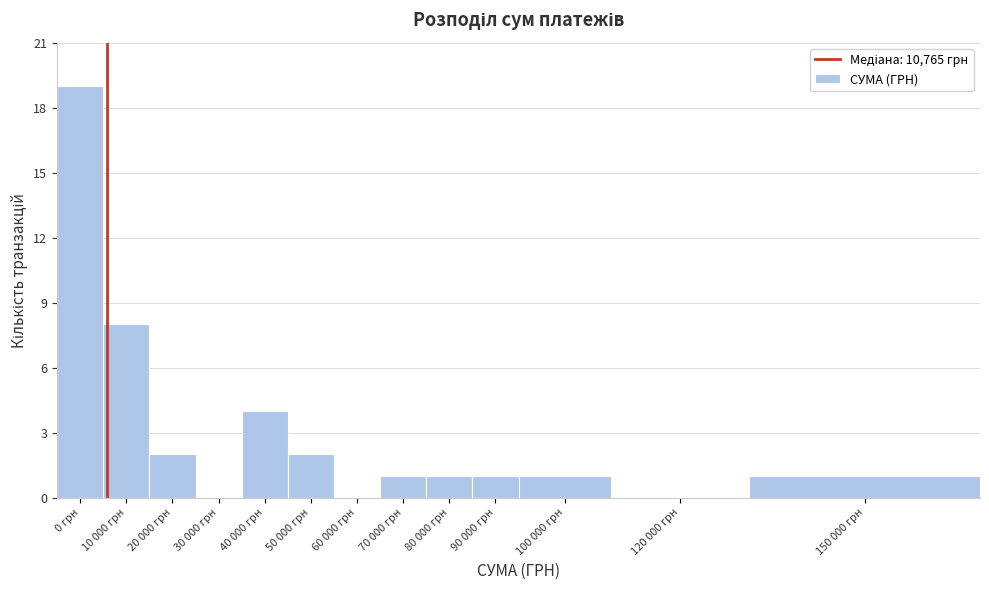

Reading right to left, list all the values displayed in this chart.

150 000 грн=1	120 000 грн=0	100 000 грн=1	90 000 грн=1	80 000 грн=1	70 000 грн=1	60 000 грн=0	50 000 грн=2	40 000 грн=4	30 000 грн=0	20 000 грн=2	10 000 грн=8	0 грн=19